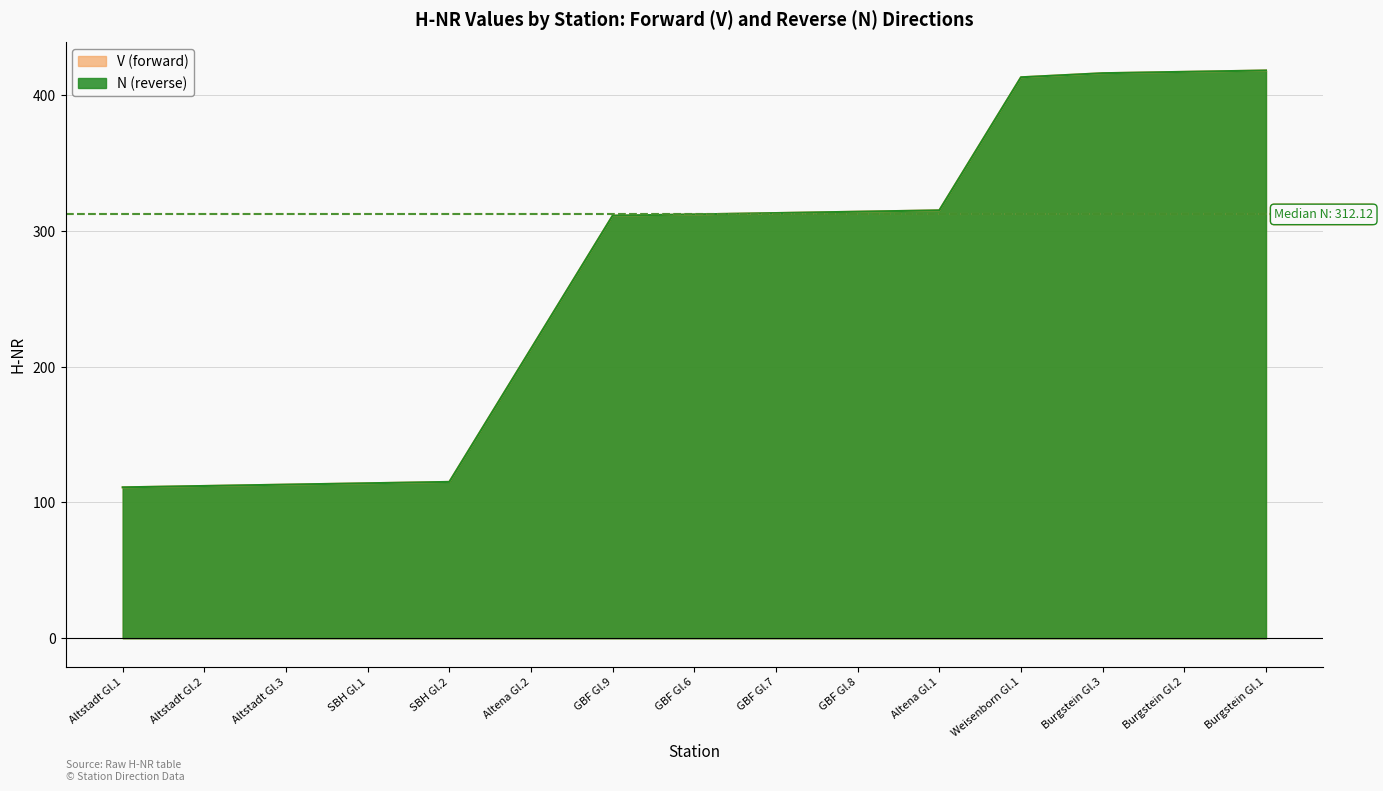

True or false: N (reverse) and V (forward) cross at least once.

False